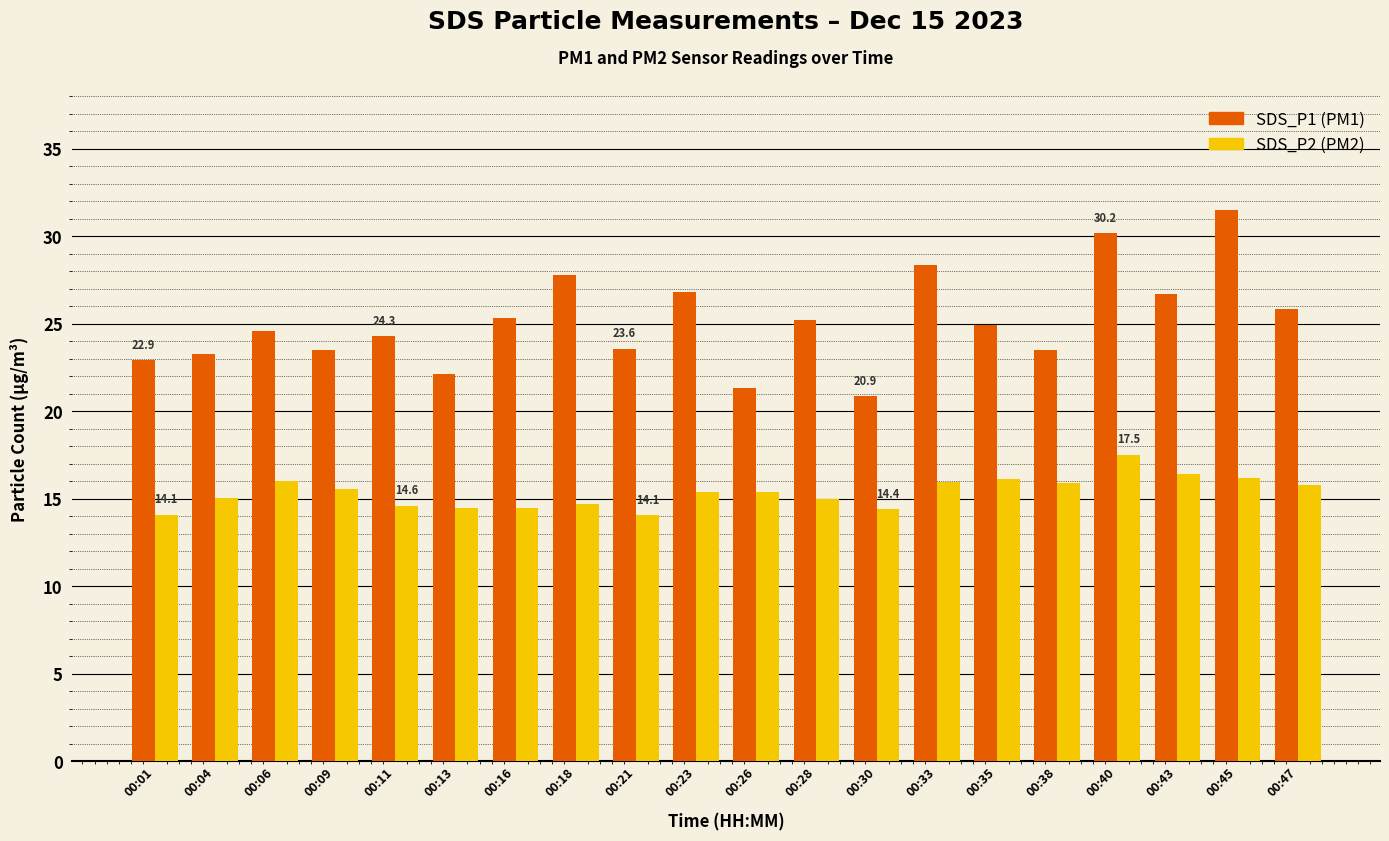

What is the difference between the highest and lowest values at 00:33?

12.4